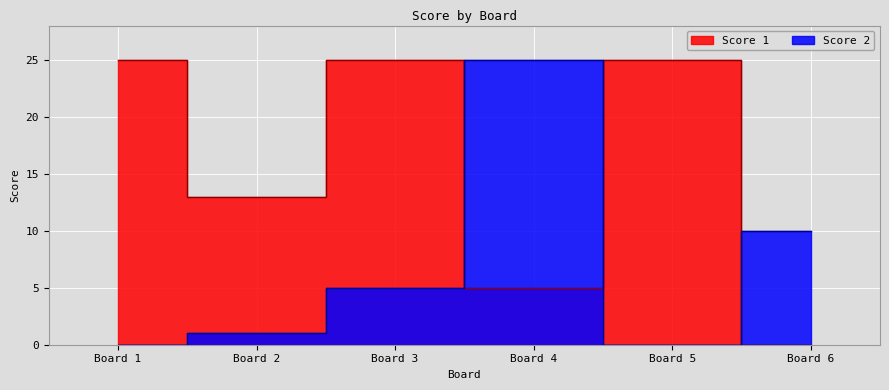

Where is the first local minimum for Score 1?

Board 2